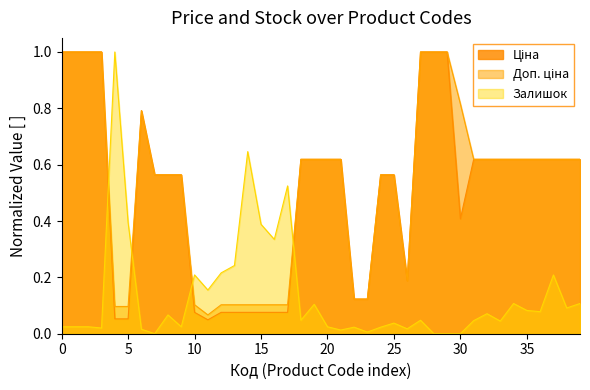

What is the highest value of the Залишок series?

1.0